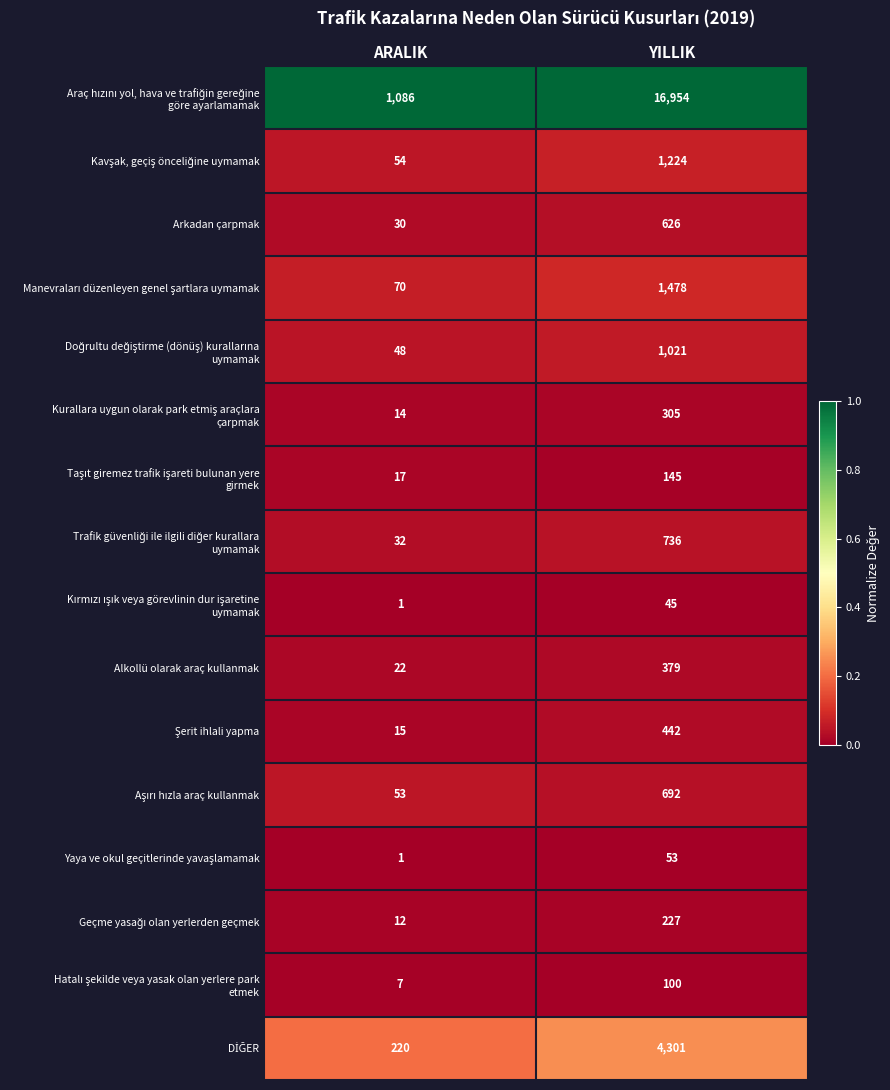

Is it true that Alkollü olarak araç kullanmak equals 22 at ARALIK?

True